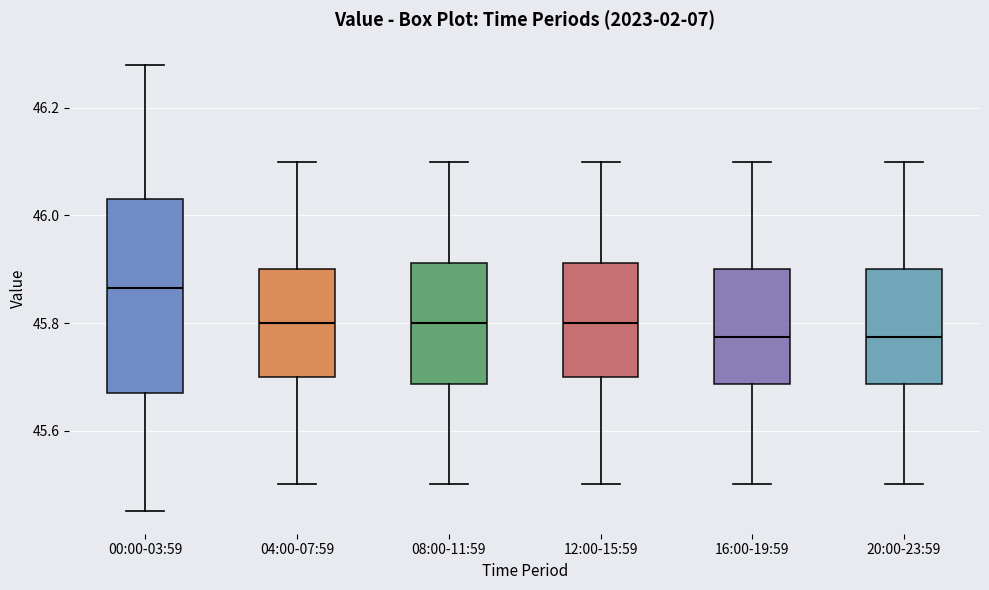

Reading left to right, read every box against the y-axis: the position of its median line, the range the box covers, and the ends of its whiskers. The values are not printed on the chart, so give them approximately, as read against the axis.

00:00-03:59: median 45.86, box 45.68 to 46.04, whiskers 45.46 to 46.28
04:00-07:59: median 45.80, box 45.70 to 45.90, whiskers 45.50 to 46.10
08:00-11:59: median 45.80, box 45.68 to 45.92, whiskers 45.50 to 46.10
12:00-15:59: median 45.80, box 45.70 to 45.92, whiskers 45.50 to 46.10
16:00-19:59: median 45.78, box 45.68 to 45.90, whiskers 45.50 to 46.10
20:00-23:59: median 45.78, box 45.68 to 45.90, whiskers 45.50 to 46.10